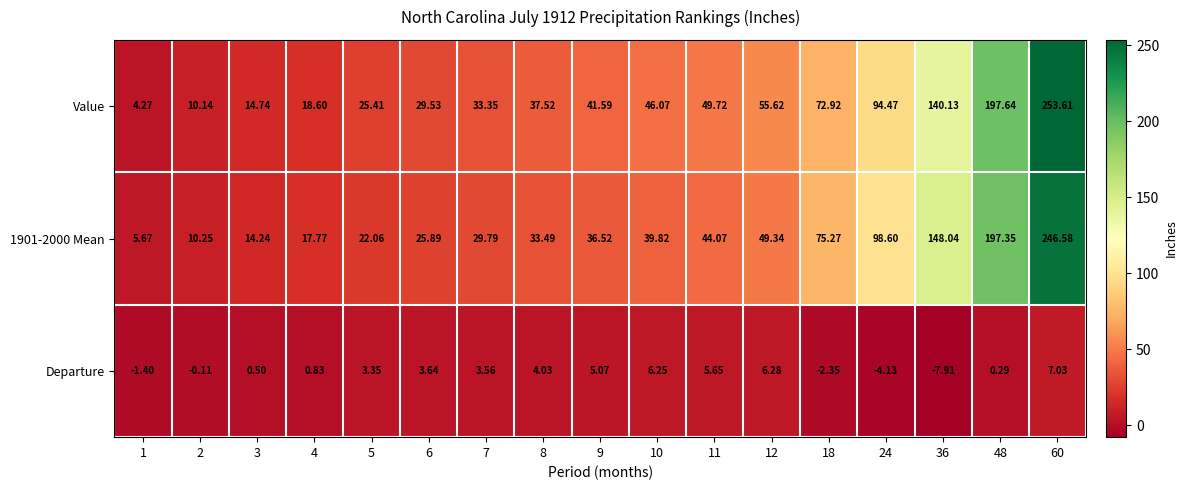

Which series has the largest range (max minus min)?

Value